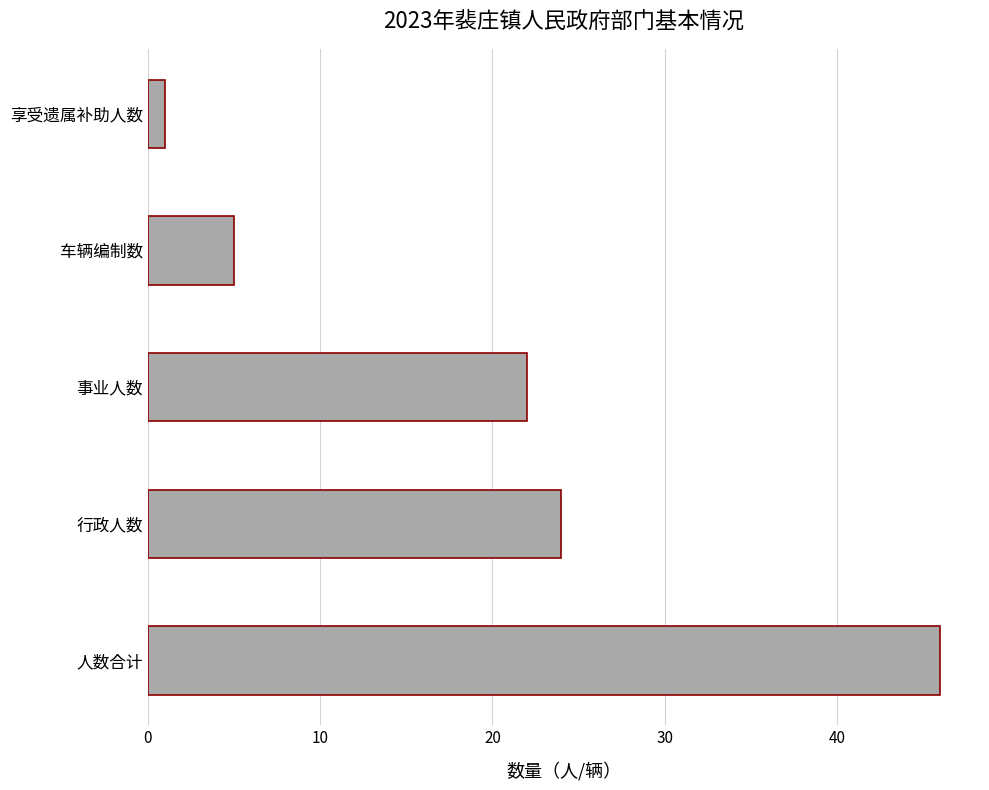

Reading top to bottom, extract all data points from this chart.

享受遗属补助人数=1	车辆编制数=5	事业人数=22	行政人数=24	人数合计=46